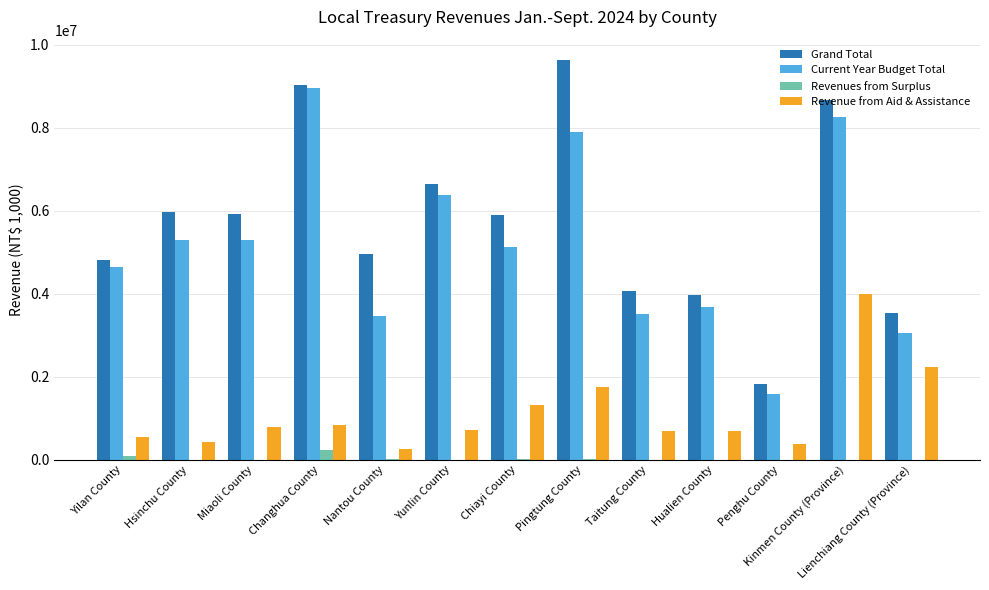

Read the Grand Total value at Kinmen County (Province).

8661045